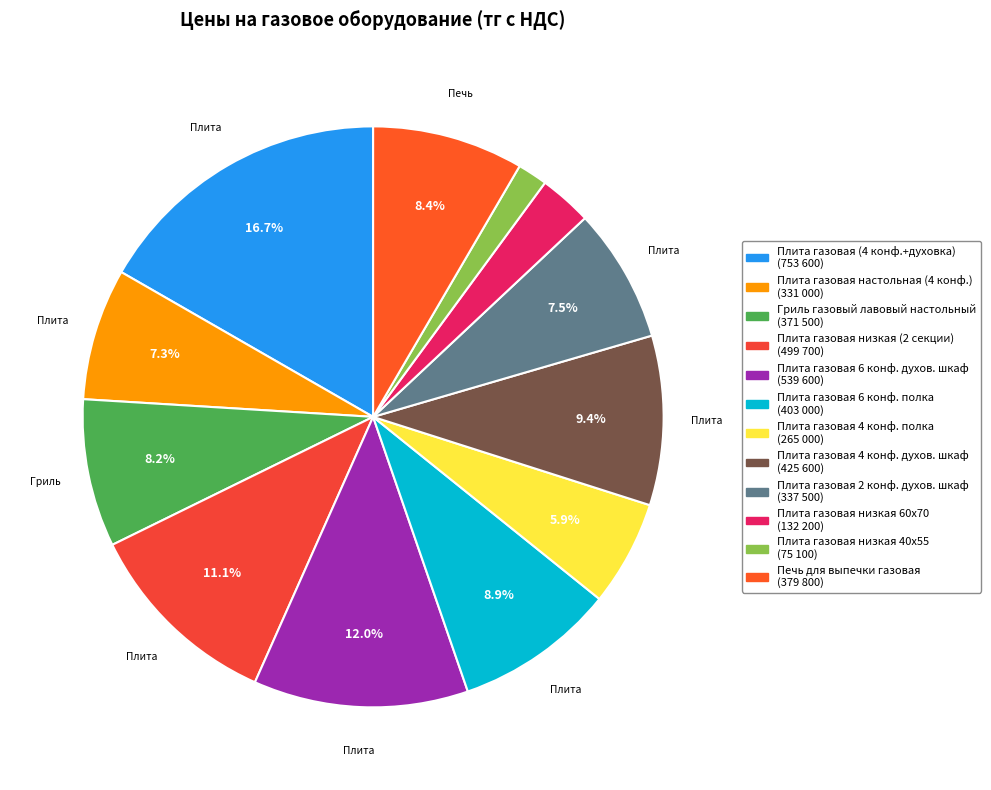

How many slices are in this pie chart?

12